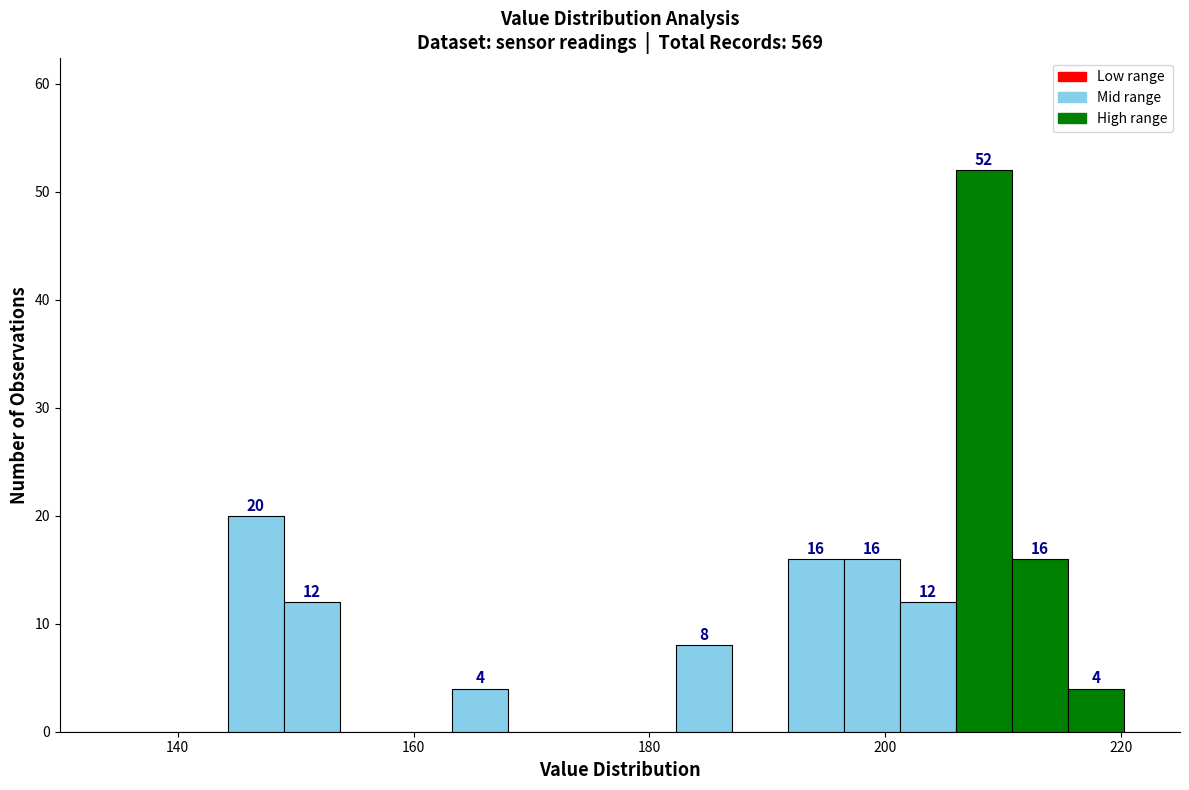

Read against the x-axis, roughly where is the centre of the tallest bar?

208